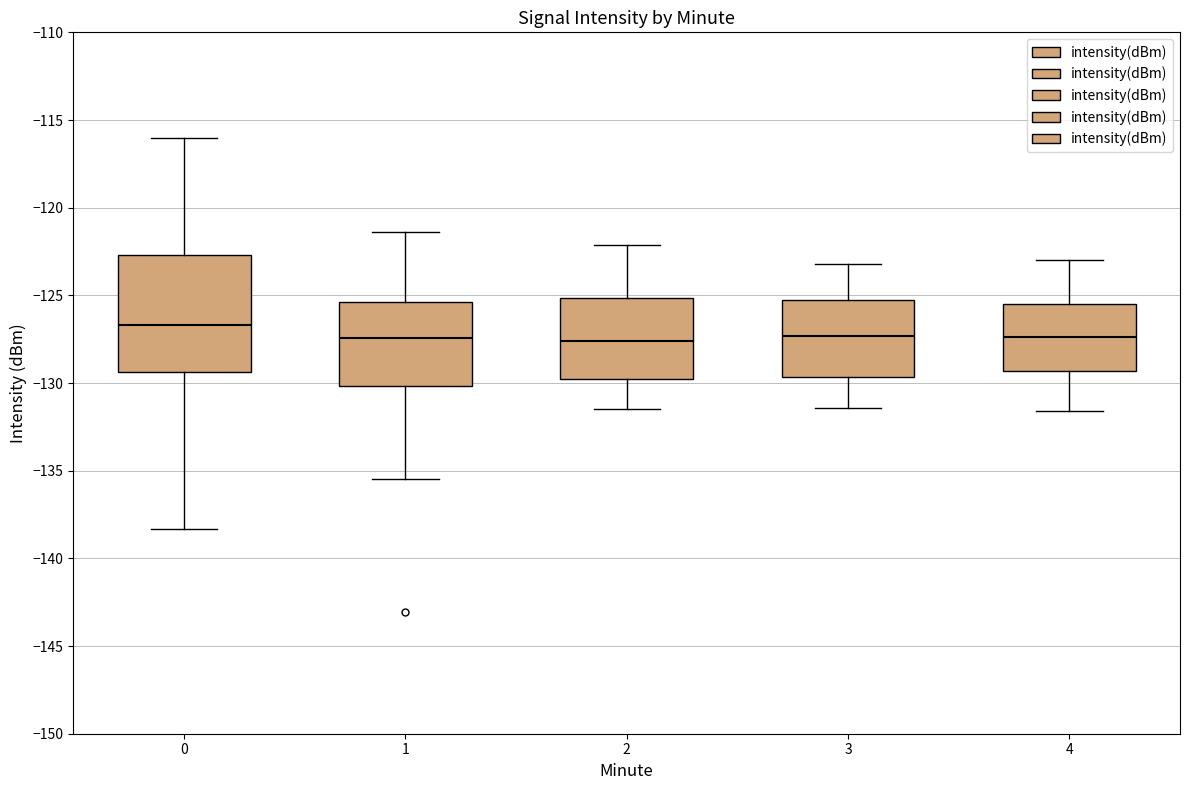

Which box has the highest median line?

0